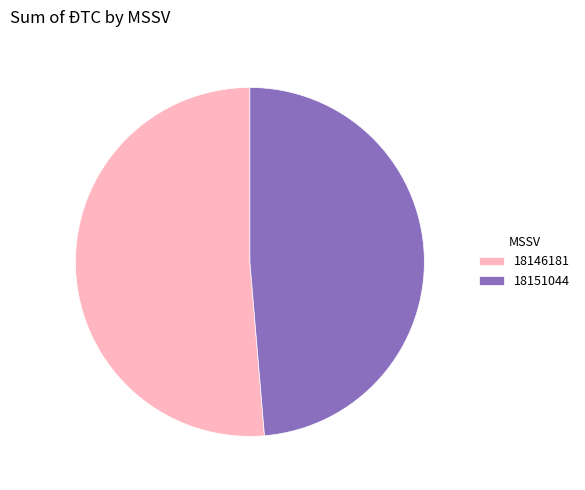

What is the largest slice in the pie chart?

18146181